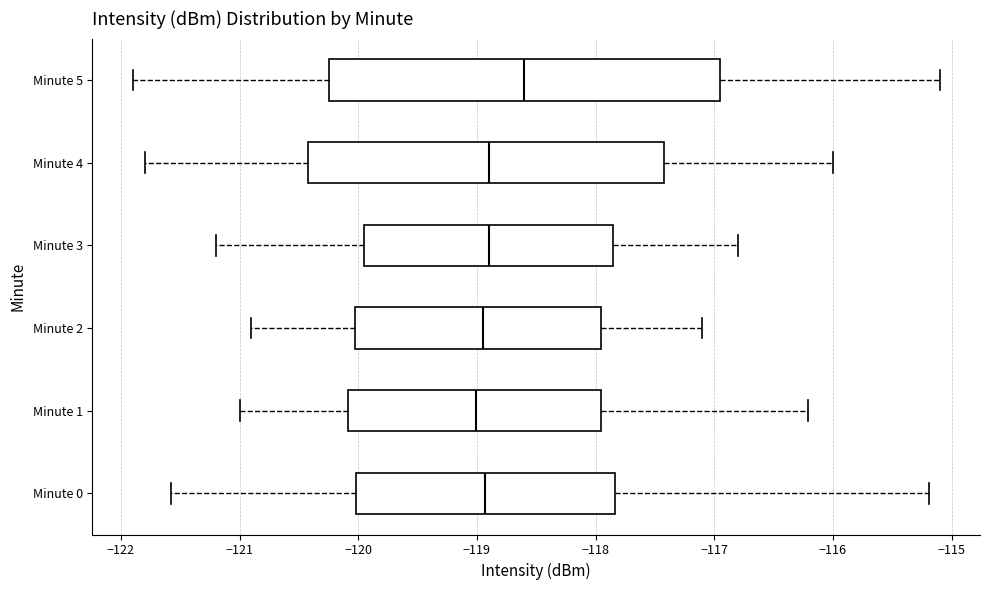

Reading bottom to top, read every box against the x-axis: the position of its median line, the range the box covers, and the ends of its whiskers. The values are not printed on the chart, so give them approximately, as read against the axis.

Minute 0: median -118.9, box -120.0 to -117.8, whiskers -121.6 to -115.2
Minute 1: median -119.0, box -120.1 to -117.9, whiskers -121.0 to -116.2
Minute 2: median -118.9, box -120.0 to -117.9, whiskers -120.9 to -117.1
Minute 3: median -118.9, box -119.9 to -117.8, whiskers -121.2 to -116.8
Minute 4: median -118.9, box -120.4 to -117.4, whiskers -121.8 to -116.0
Minute 5: median -118.6, box -120.2 to -116.9, whiskers -121.9 to -115.1